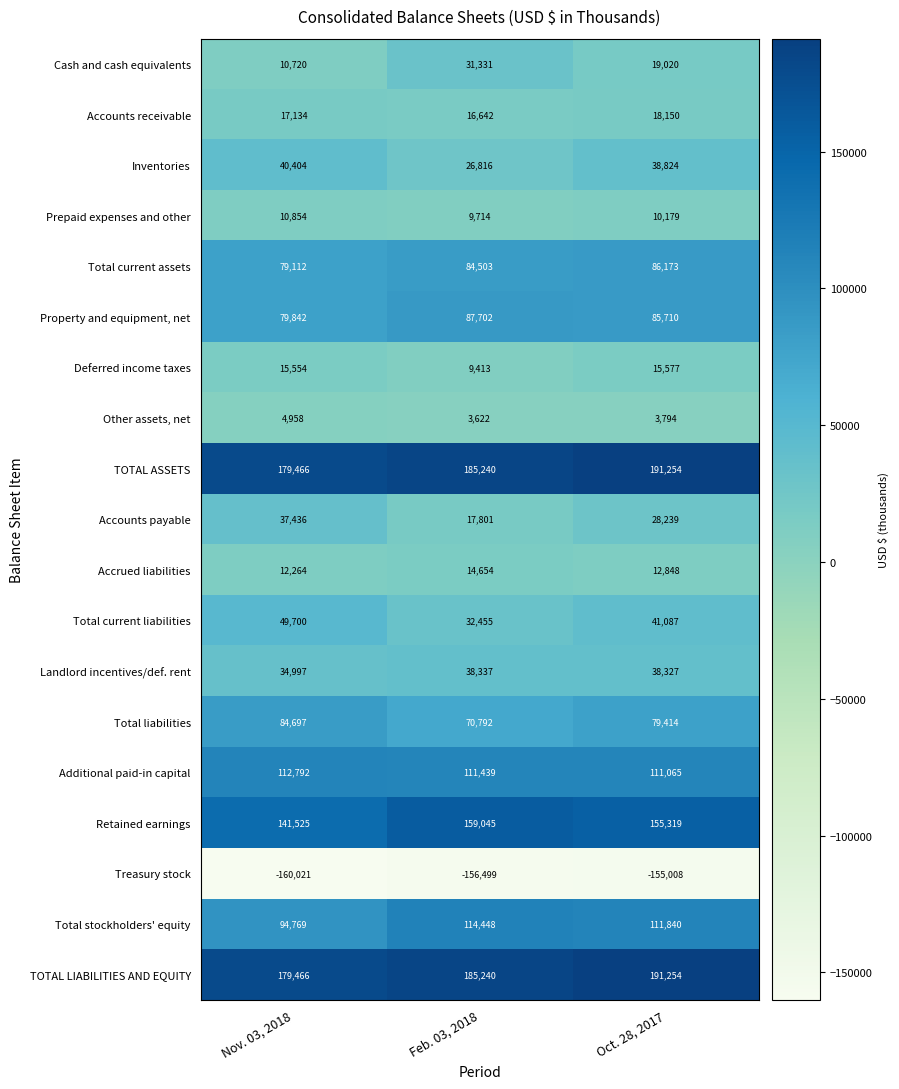

What is the highest value of the Cash and cash equivalents series?

31331